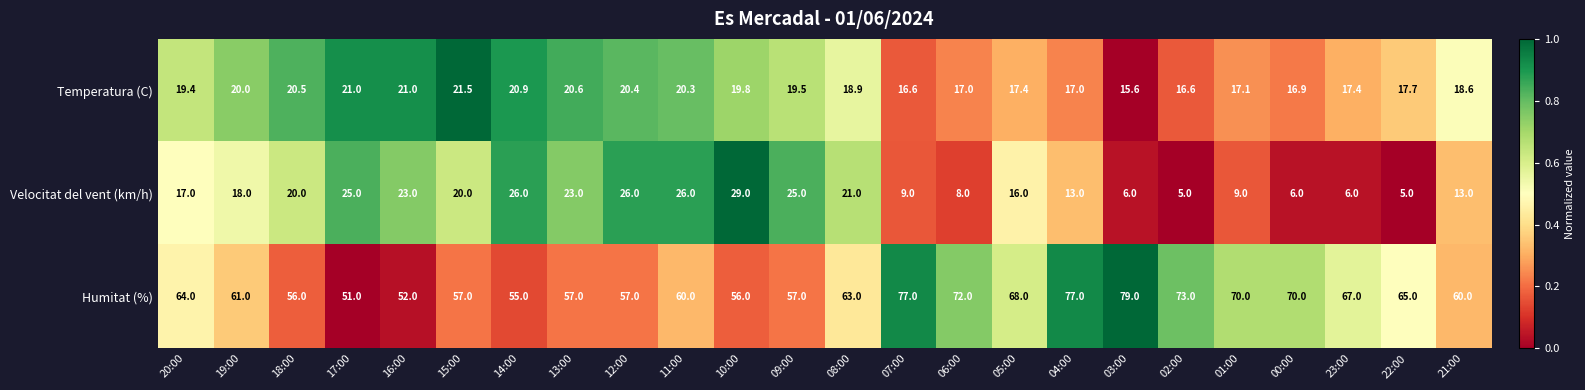

What is the difference between the highest and lowest values at 23:00?

61.0